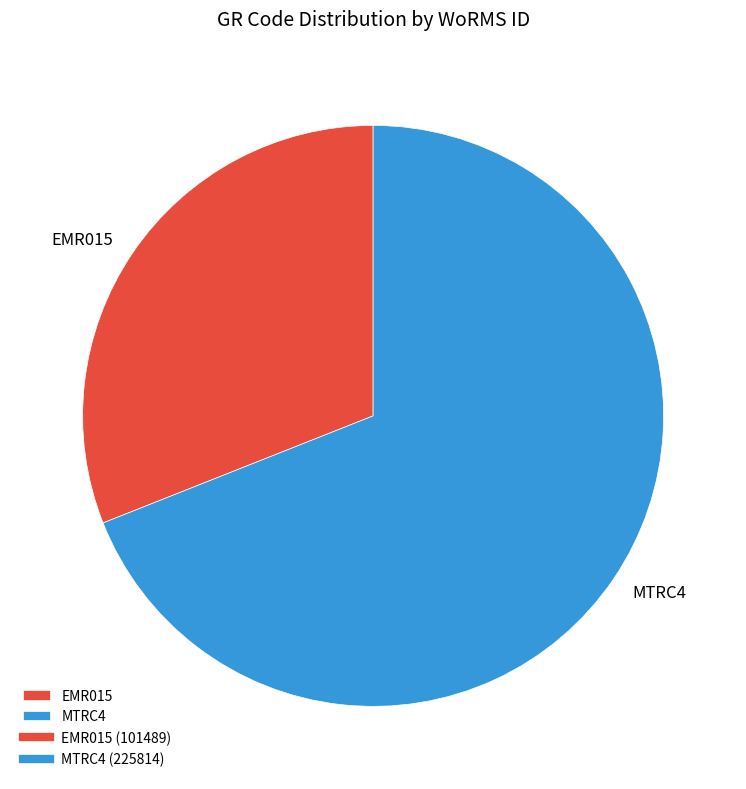

Do EMR015 and MTRC4 together represent more than half of the pie?

Yes